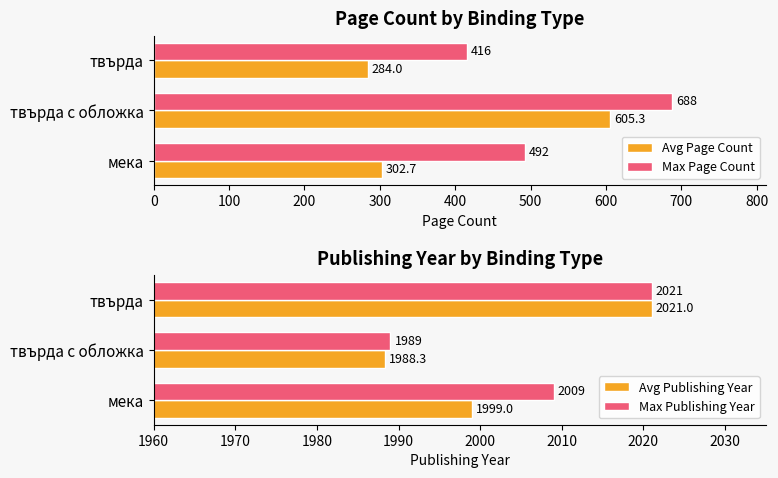

At which label is Max Page Count closest to 552?

мека